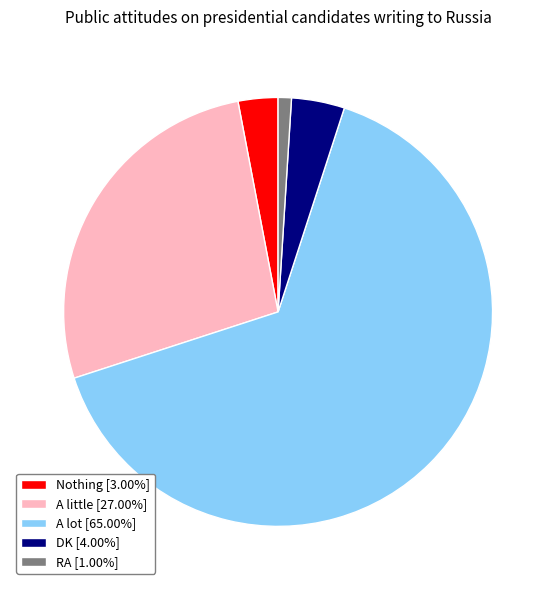

What is the ratio of the value at A little [27.00%] to the value at RA [1.00%]?

27.0